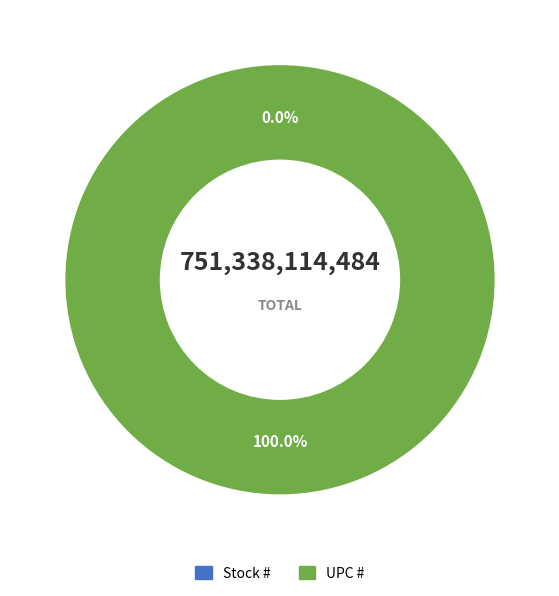

What percentage is the UPC # slice, to the nearest percent?

100%